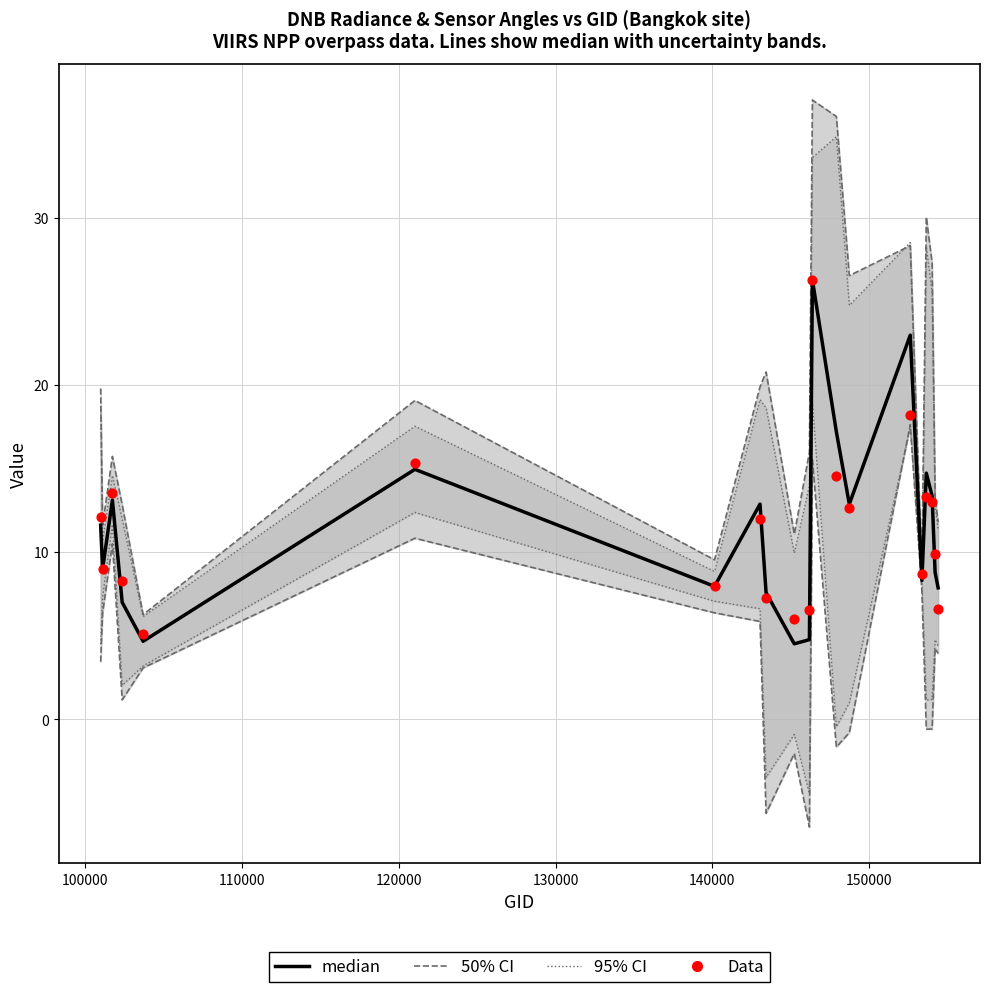

Which series has the largest Y range (max minus min)?

50% CI